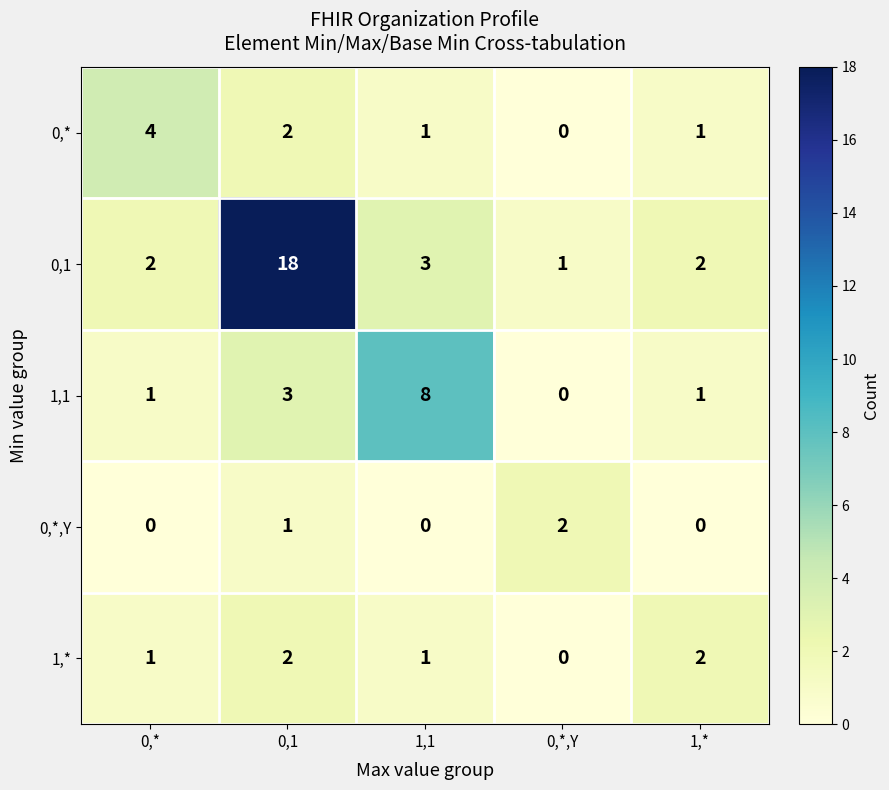

What is the greatest value displayed?

18